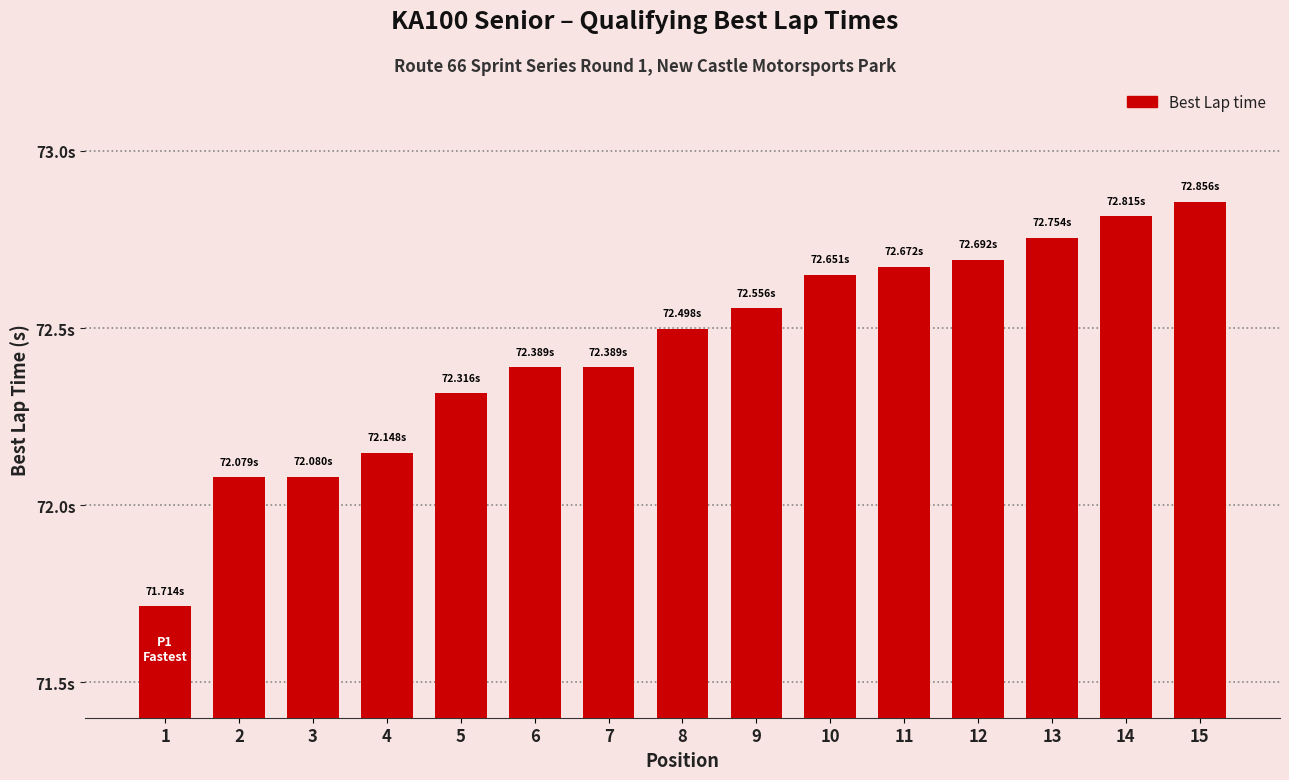

Does the chart contain any negative values?

No